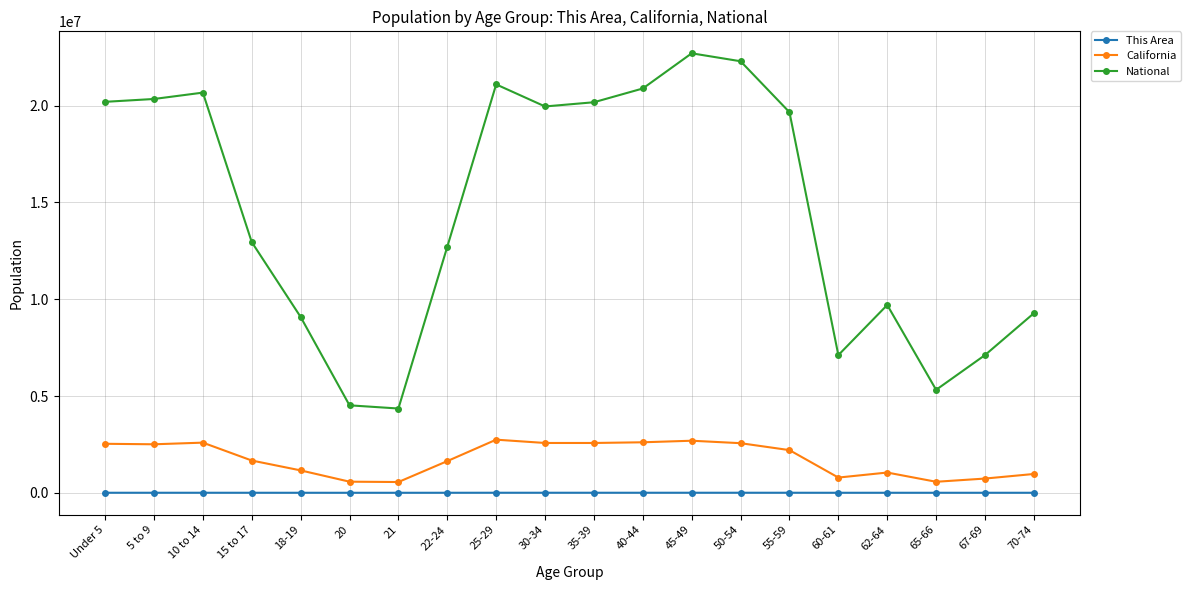

True or false: California and National cross at least once.

False